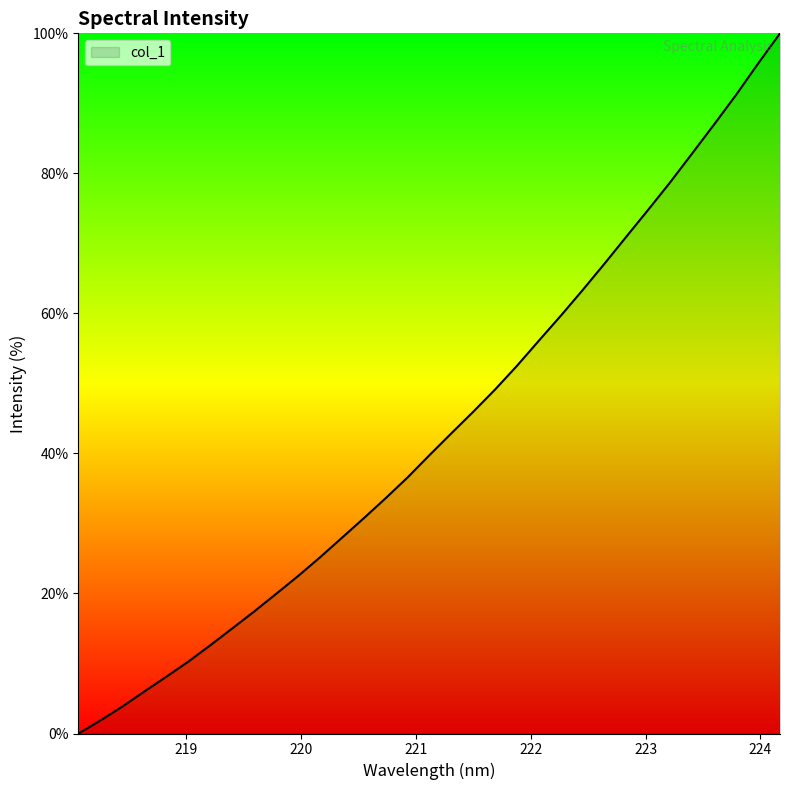

Reading left to right, list all the values displayed in this chart.

0.0	1.9	3.9	6.0	8.1	10.3	12.6	15.0	17.4	19.9	22.5	25.1	27.9	30.7	33.6	36.6	39.8	42.9	46.0	49.2	52.5	56.1	59.7	63.4	67.2	71.0	74.9	78.8	82.9	87.0	91.2	95.7	100.0